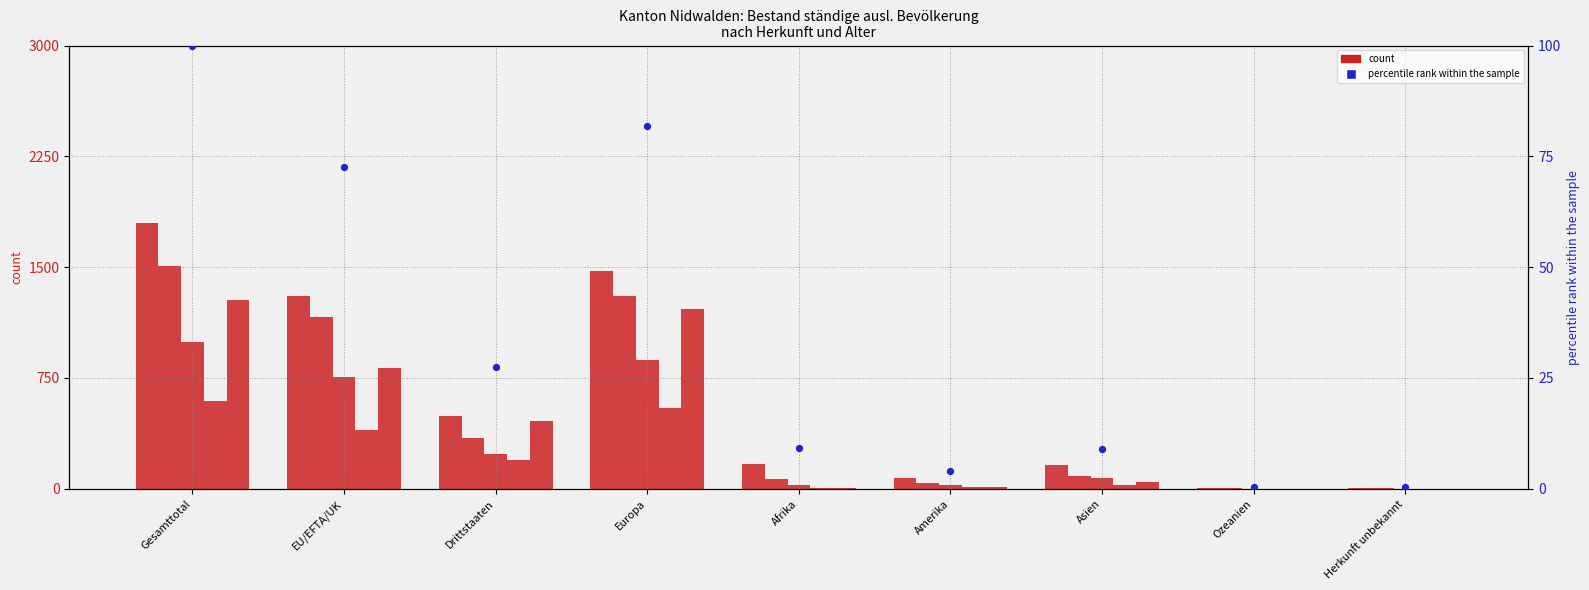

Is the value of 0 bis 4 Jahre (Total) at Asien greater than the value of 10 bis 14 Jahre (Total) at Afrika?

Yes